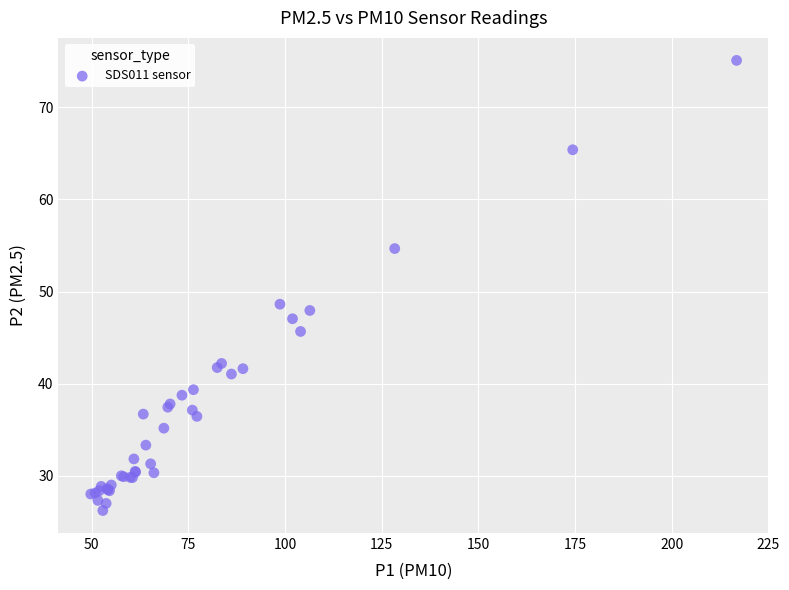

What Y value in the scatter plot is closest to 50?

48.6